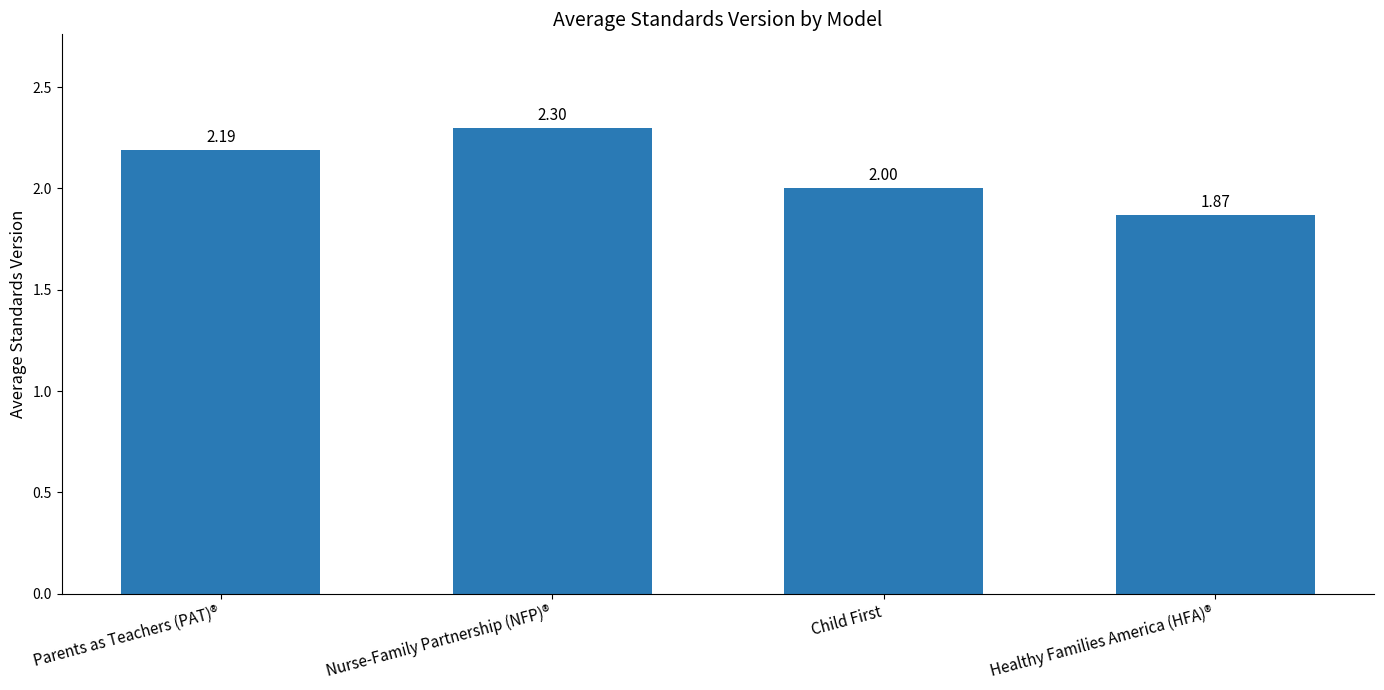

List the labels in order of value, largest first.

Nurse-Family Partnership (NFP)®, Parents as Teachers (PAT)®, Child First, Healthy Families America (HFA)®